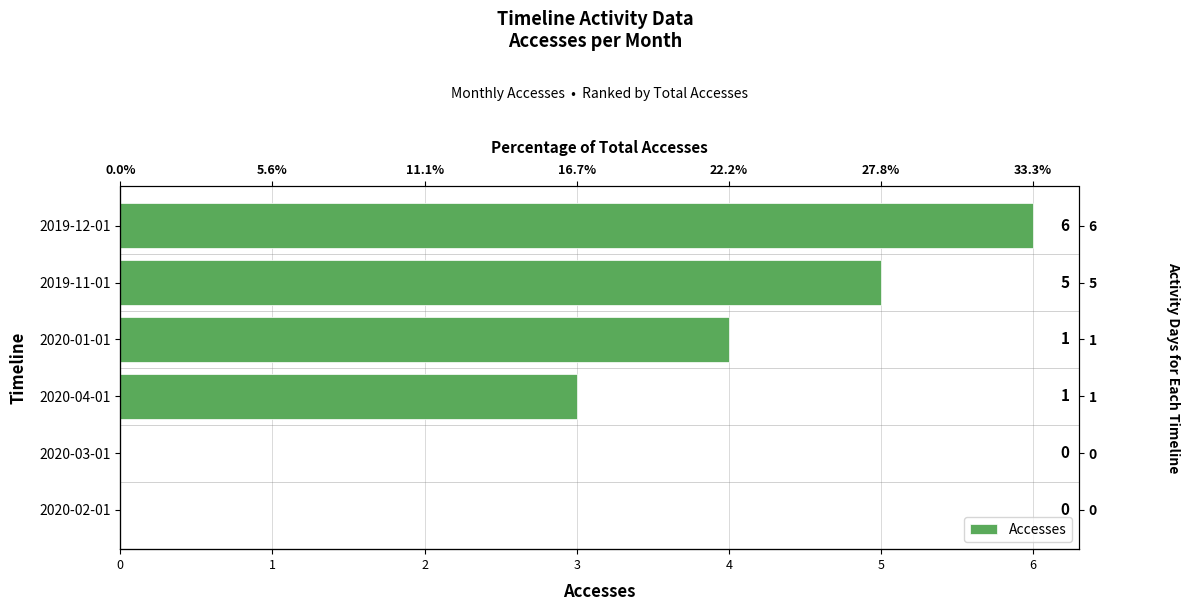

What is the difference between the maximum and minimum values?

6